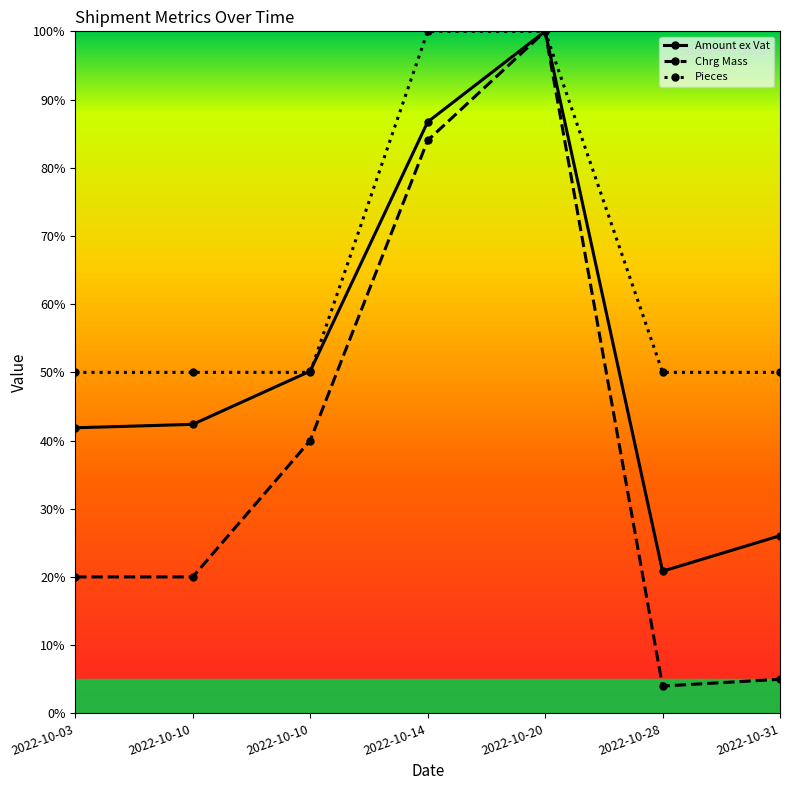

How many lines are shown in the chart?

3